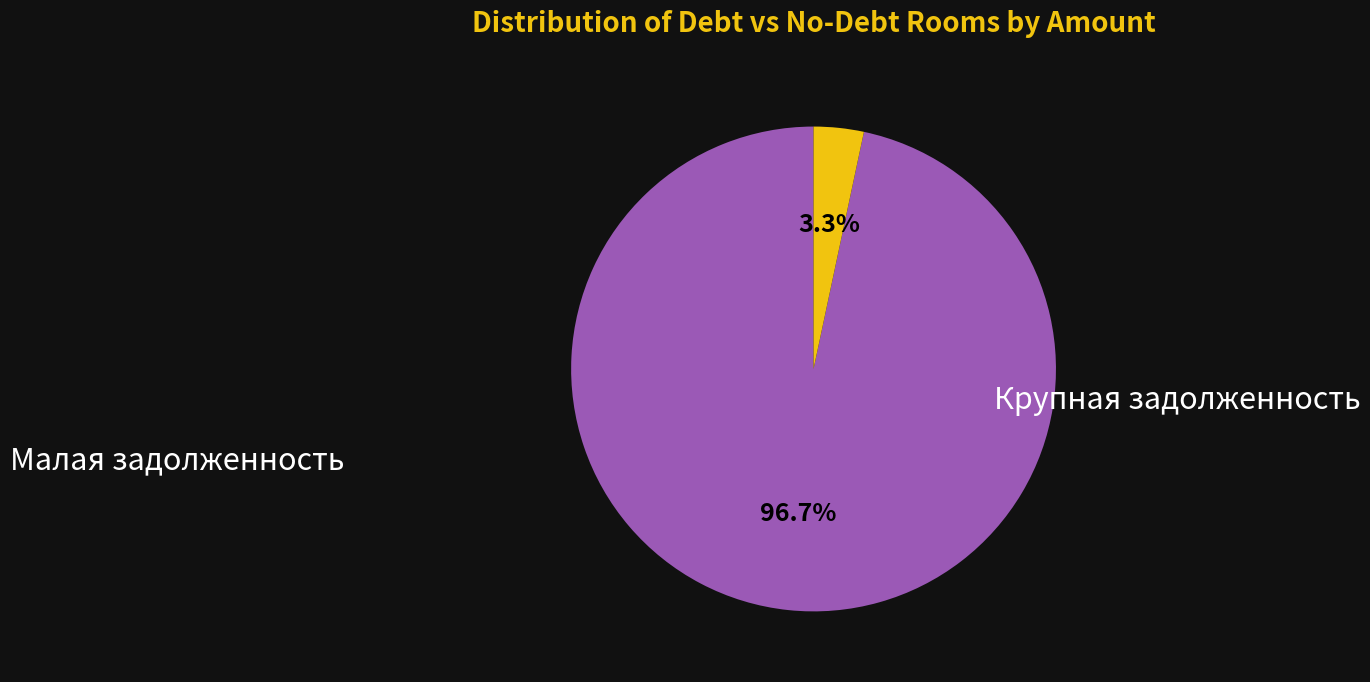

Is there any slice that represents more than half of the pie?

Yes